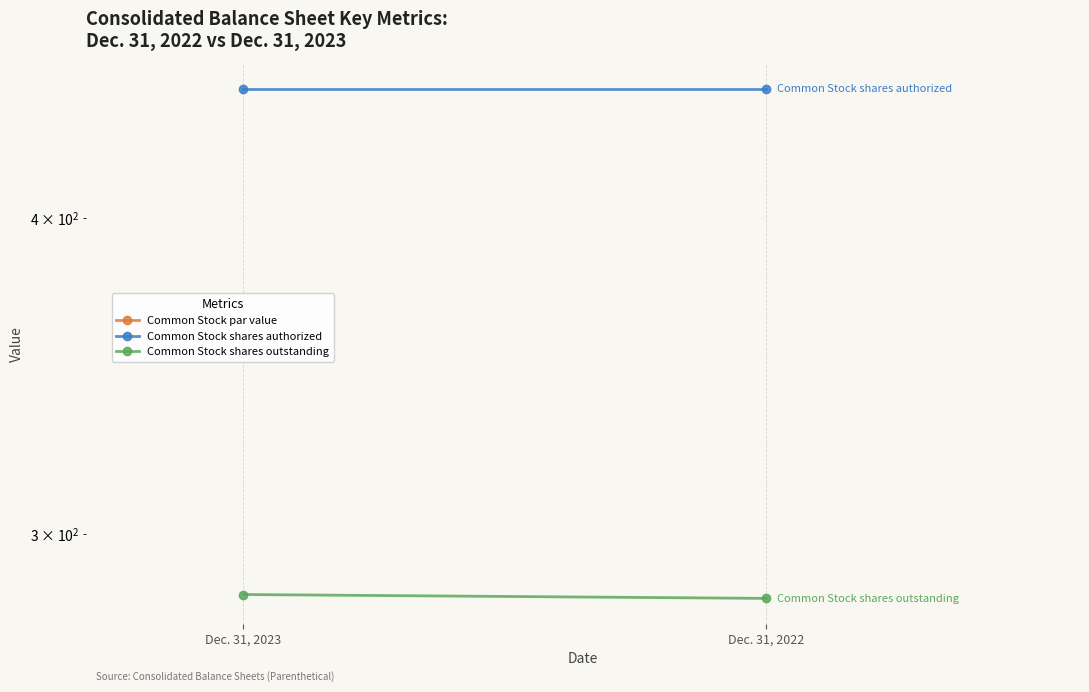

Which has a higher value, Dec. 31, 2022 or Dec. 31, 2023?

Dec. 31, 2022